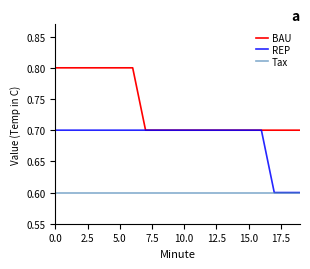

True or false: Tax and BAU intersect in this chart.

False